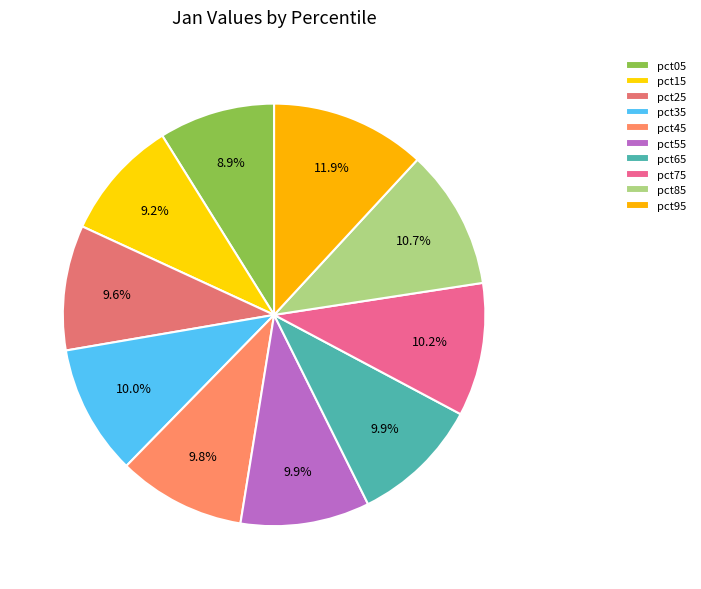

Count the number of slices in the pie.

10